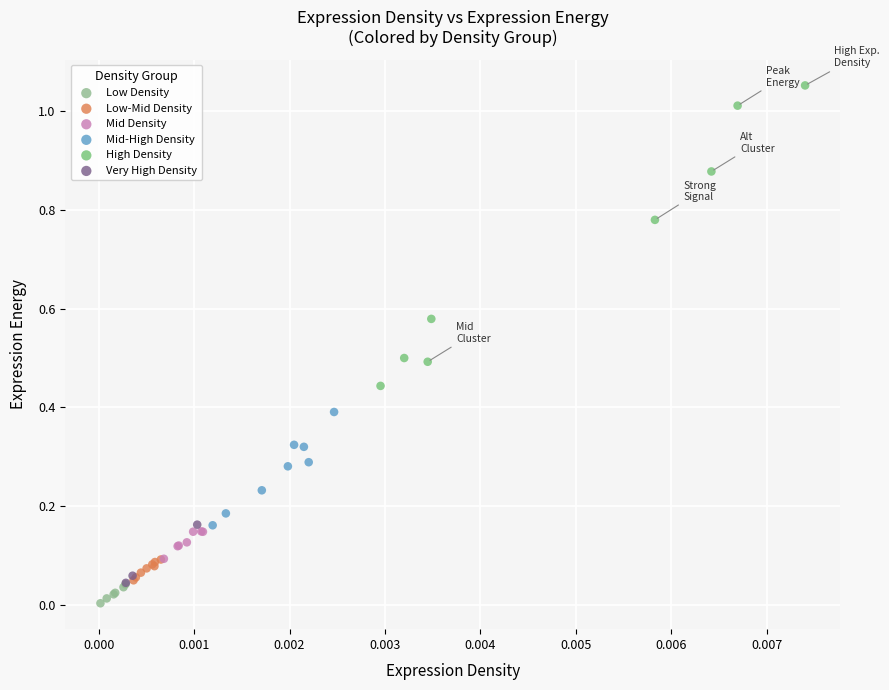

Which series has the widest spread of Y values?

High Density